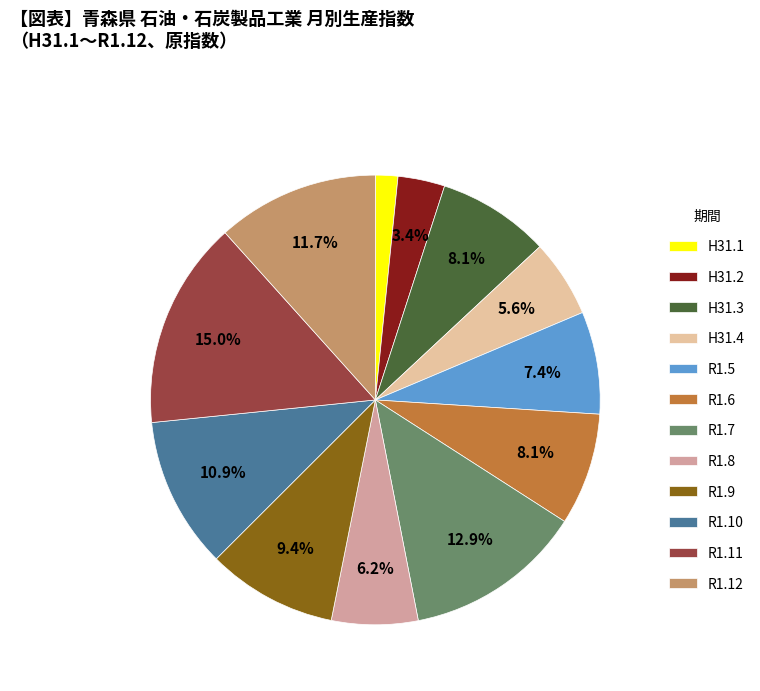

Which category has the biggest portion of the pie?

R1.11